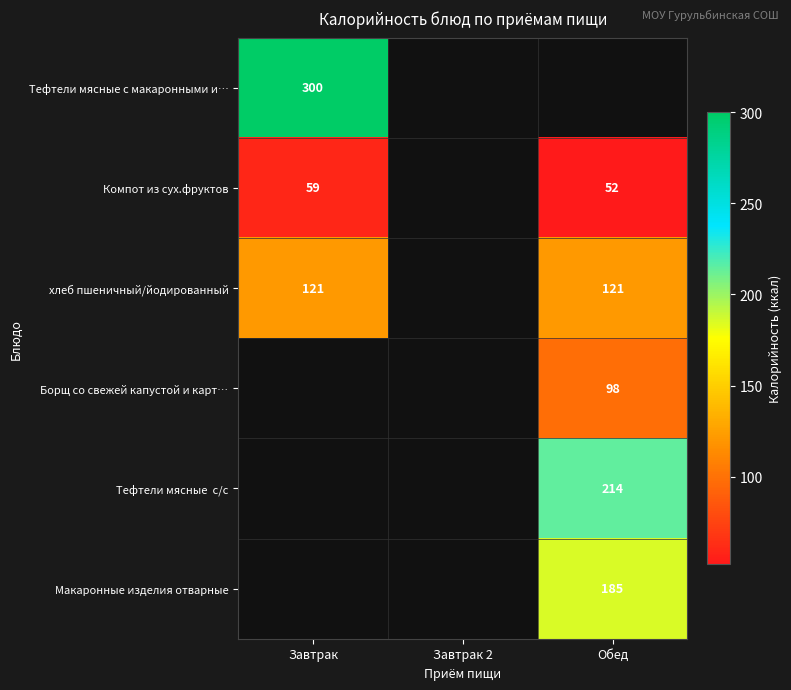

What is the maximum value shown in the chart?

300.0